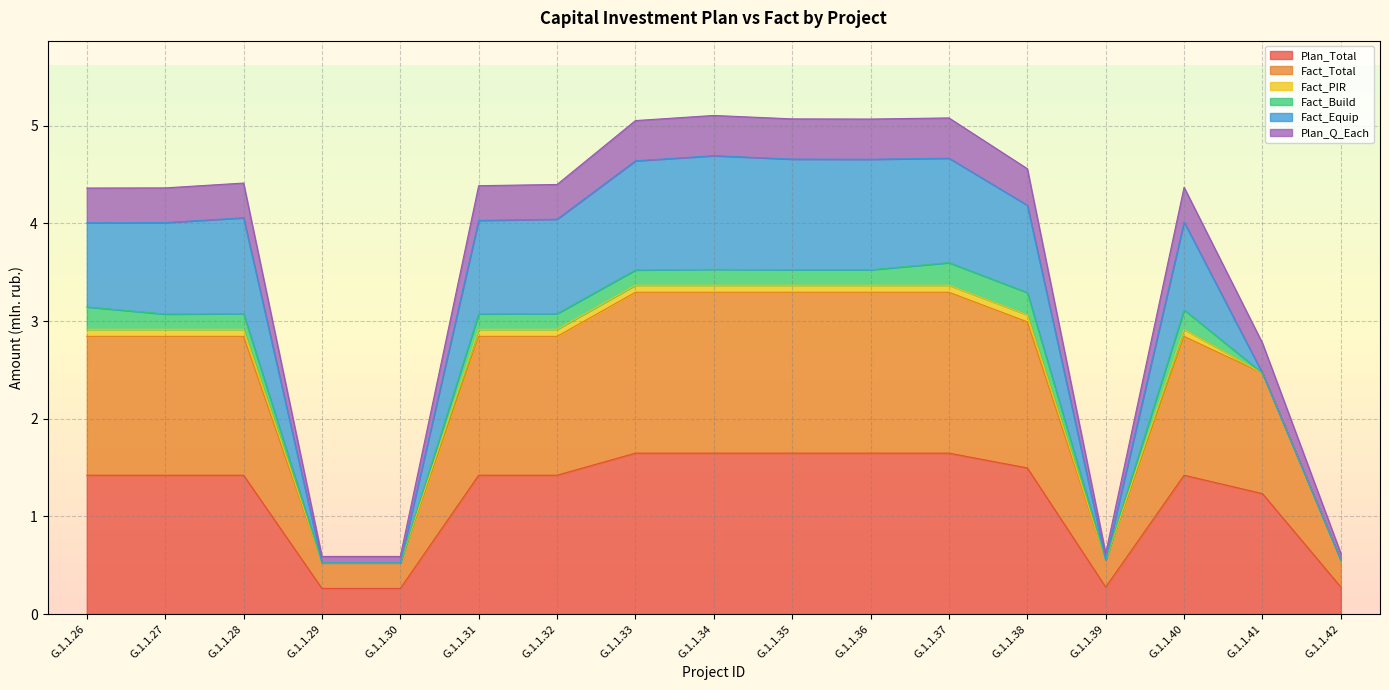

What is the value of the Plan_Total point at the 4th from the left?

0.3